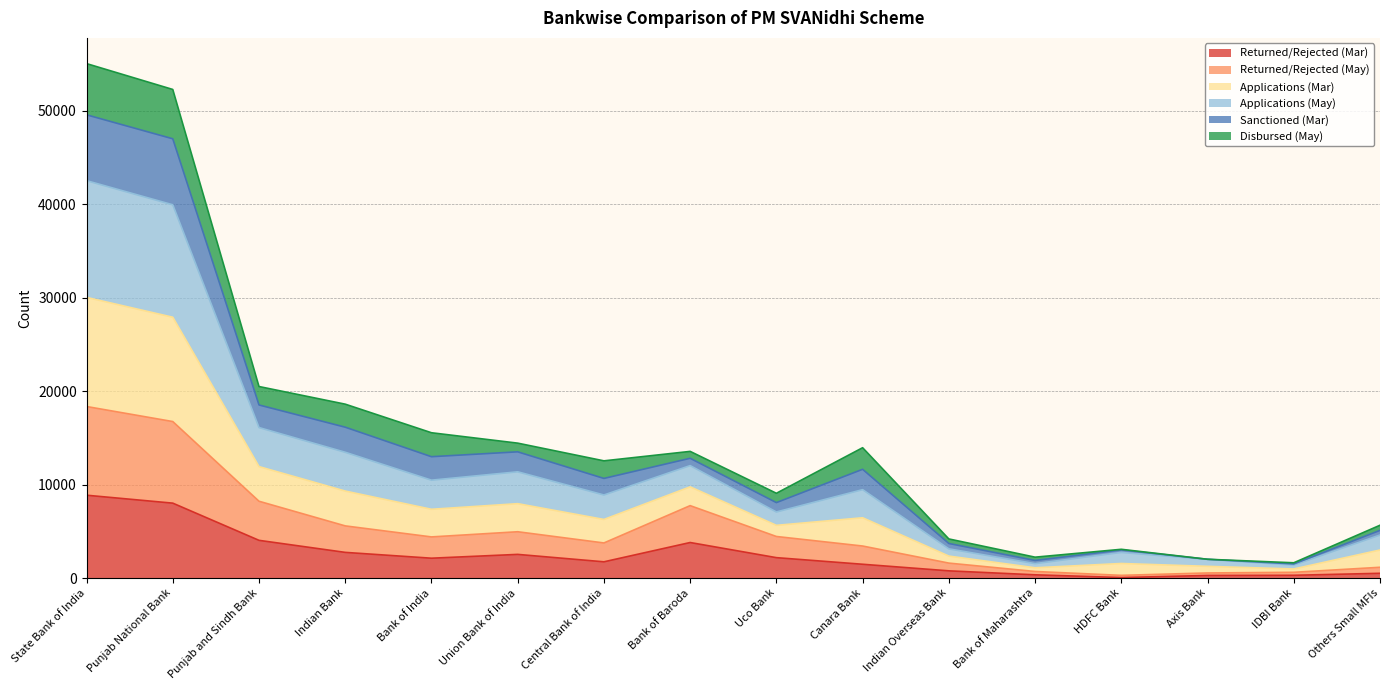

What is the difference between the second highest and minimum values in the Returned/Rejected (Mar) series?

7958